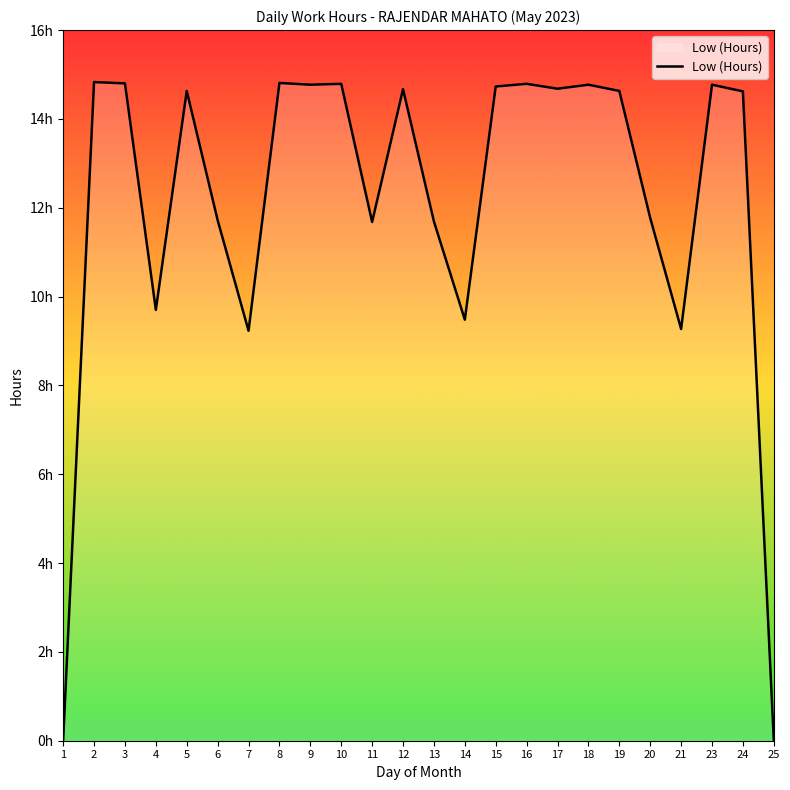

Between 4 and 17, which is larger?

17